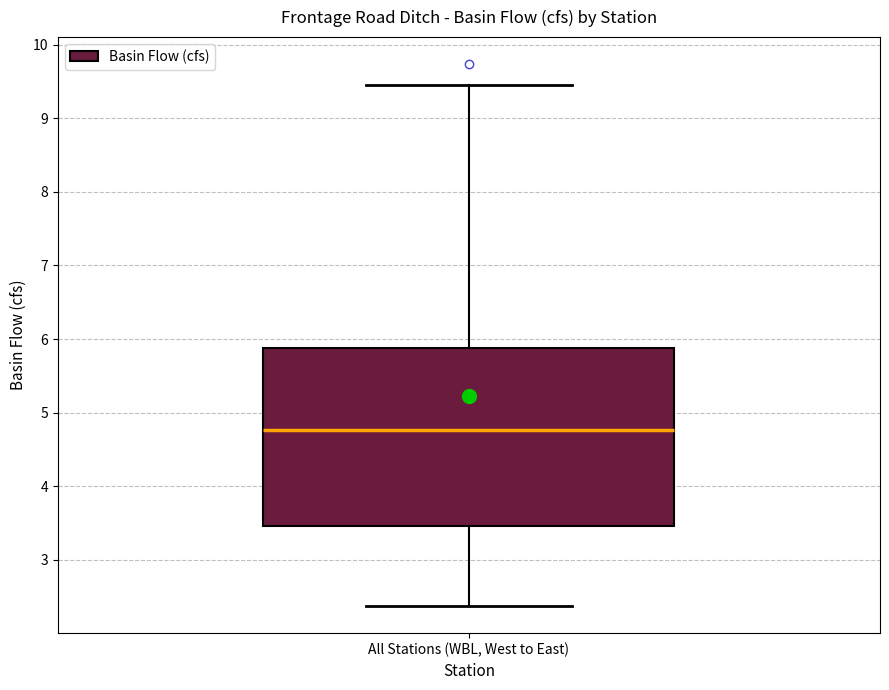

Transcribe this box plot: give where the median line is, the range the box spans, and where the two whiskers end, as read against the y-axis. The values are not printed on the chart, so give them approximately, as read against the axis.

median 4.8, box 3.5 to 5.9, whiskers 2.4 to 9.5